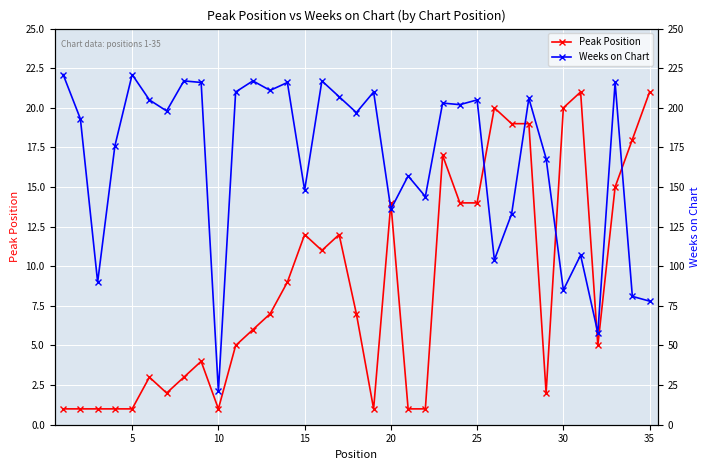

Is this an area chart (filled region under the line)?

No